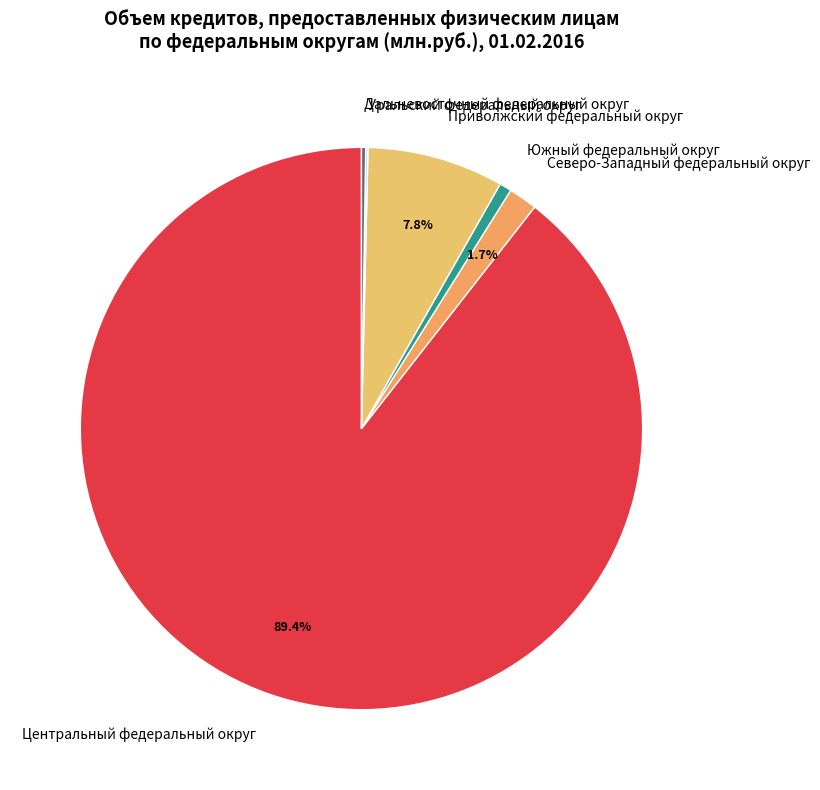

To the nearest percent, what is the average slice percentage?

17%